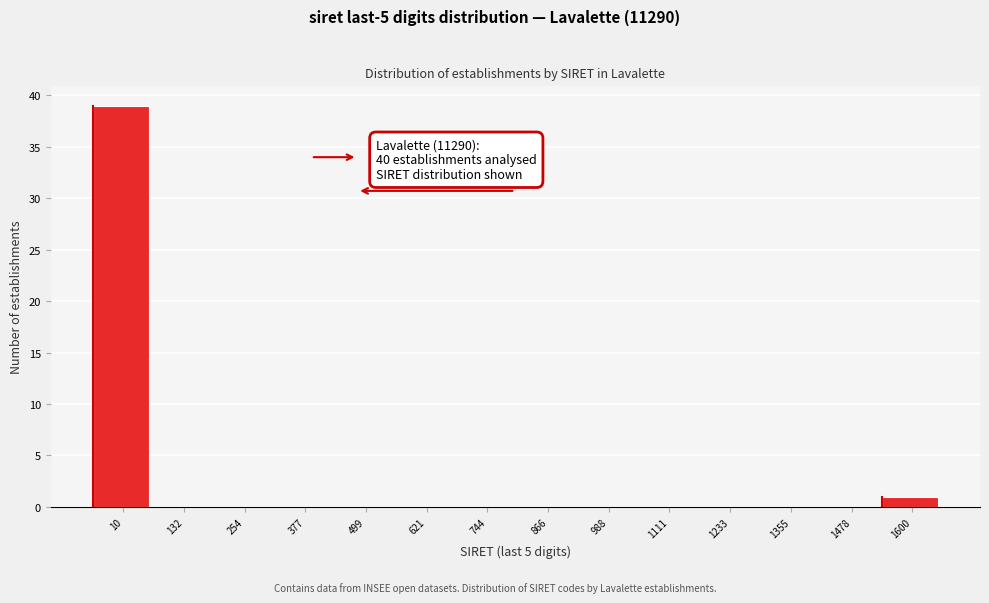

Reading left to right, list all the values displayed in this chart.

10=39	132=0	254=0	377=0	499=0	621=0	744=0	866=0	988=0	1111=0	1233=0	1355=0	1478=0	1600=1